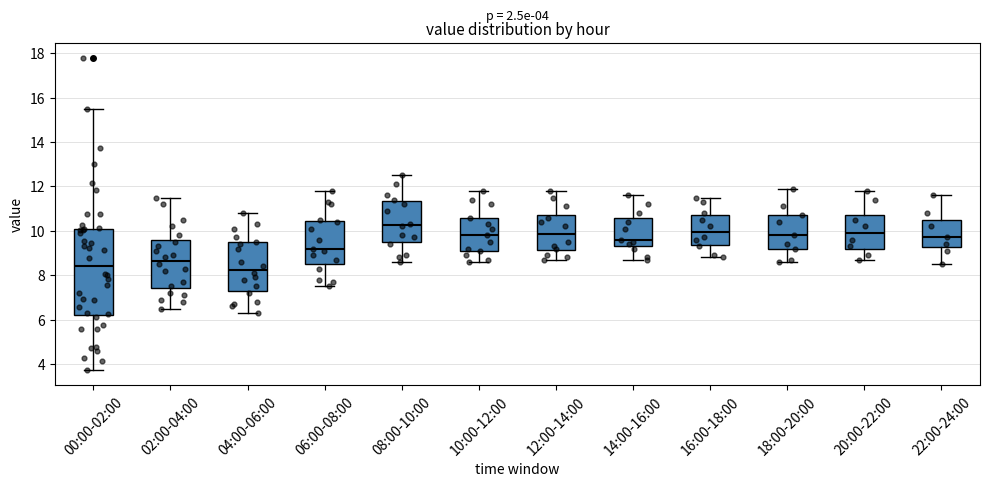

Which box is the tallest, from its lower edge to its upper edge?

00:00-02:00